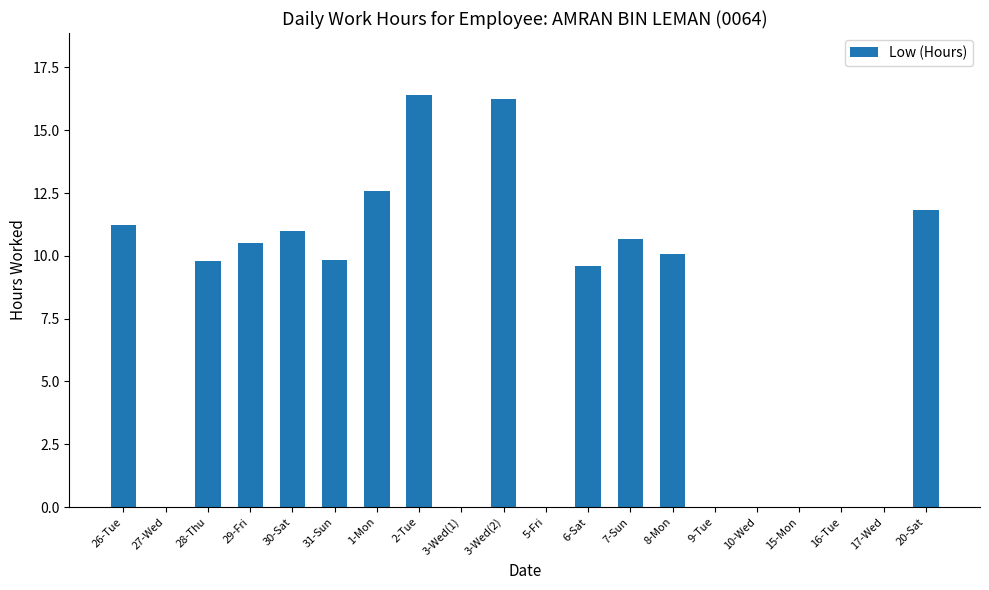

The chart shows a value of 0.0 at 17-Wed. True or false?

True